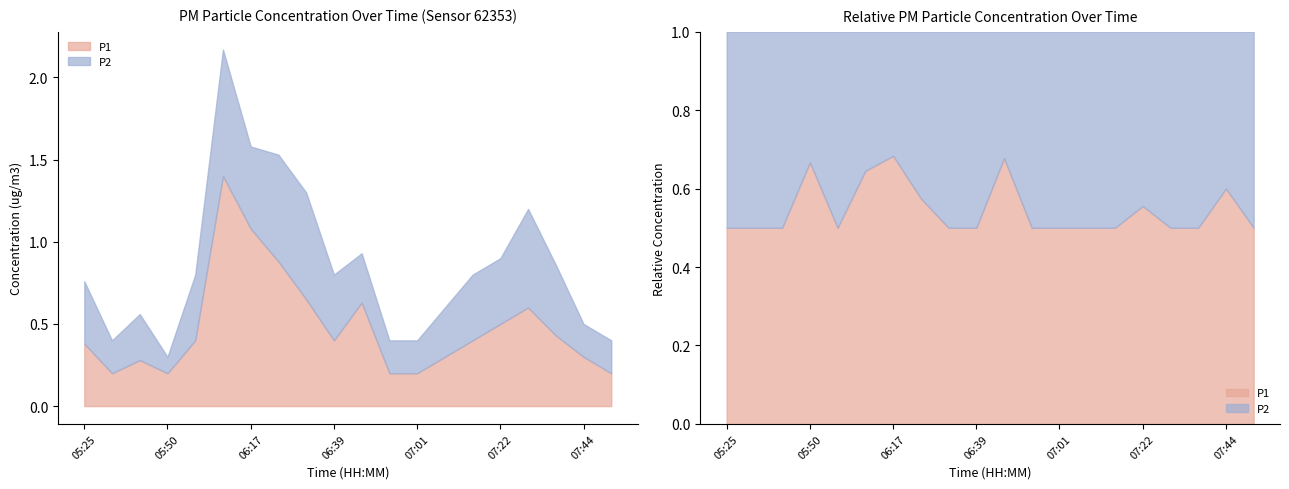

What is the minimum value shown in the chart?

0.1